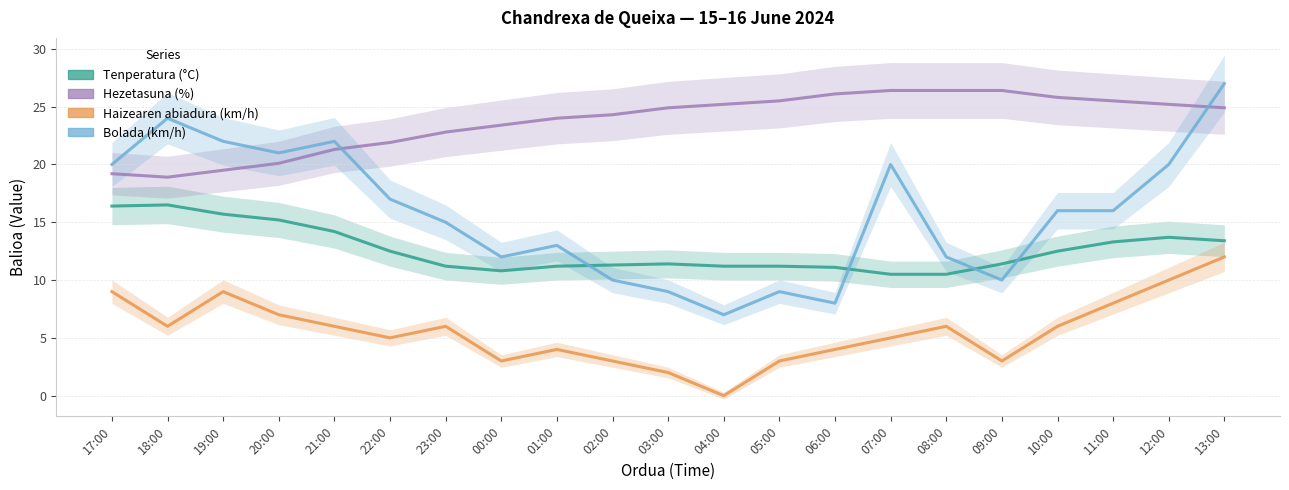

True or false: Hezetasuna (%) has a value of 5.7 at 04:00.

False